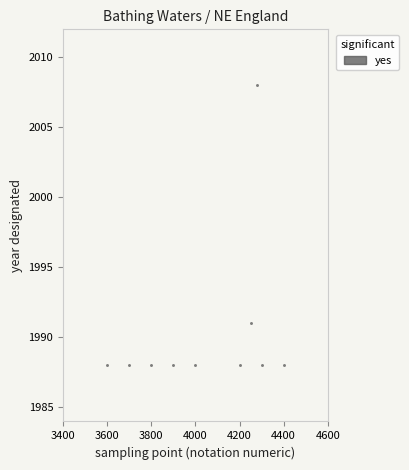

What is the range of X values (max minus min)?

800